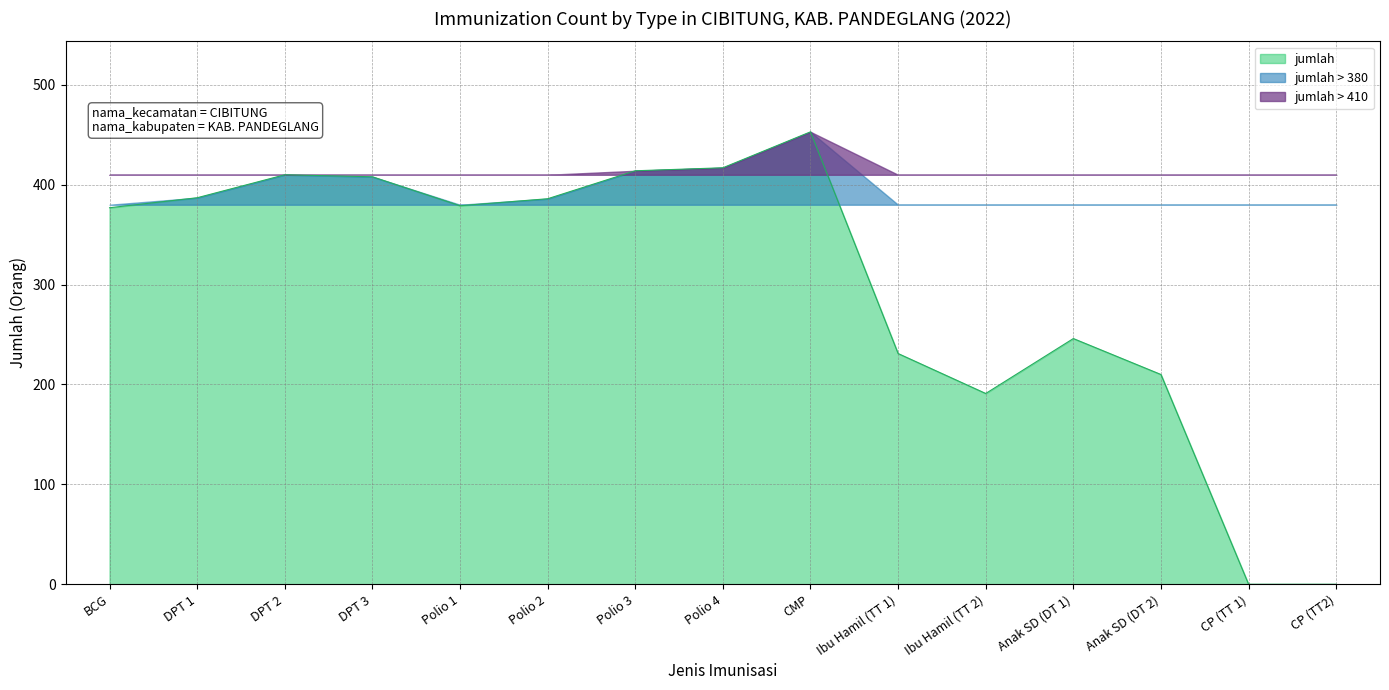

Read the value at Polio 4, to the nearest 50.

400